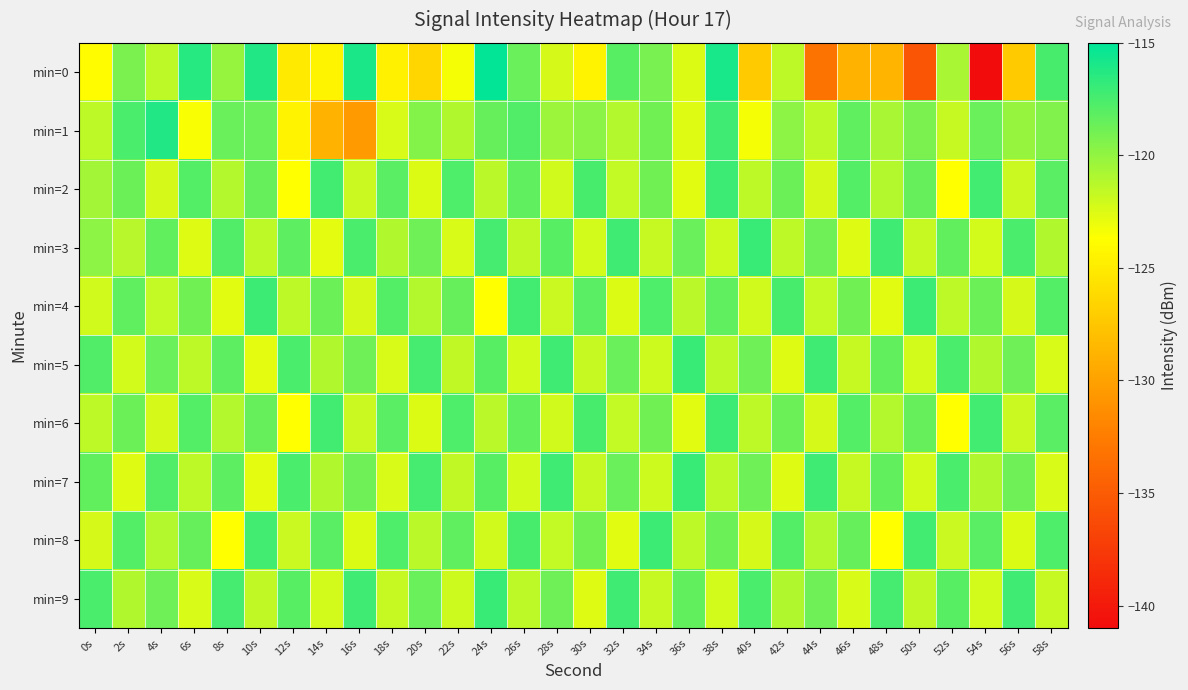

Reading left to right, list all the values displayed in this chart.

min=0: 0s=-123.9	2s=-119.2	4s=-121.5	6s=-116.4	8s=-120.2	10s=-116.2	12s=-125.1	14s=-124.4	16s=-116.0	18s=-124.6	20s=-126.4	22s=-123.4	24s=-115.2	26s=-118.6	28s=-122.3	30s=-124.5	32s=-118.0	34s=-119.1	36s=-122.5	38s=-115.8	40s=-127.2	42s=-121.4	44s=-133.2	46s=-128.9	48s=-128.7	50s=-135.5	52s=-120.7	54s=-140.9	56s=-127.2	58s=-117.5
min=1: 0s=-121.4	2s=-117.6	4s=-116.1	6s=-123.4	8s=-118.6	10s=-118.6	12s=-124.5	14s=-128.7	16s=-130.4	18s=-122.4	20s=-119.5	22s=-121.0	24s=-118.5	26s=-117.8	28s=-120.3	30s=-119.7	32s=-121.1	34s=-118.9	36s=-122.6	38s=-117.2	40s=-123.4	42s=-119.8	44s=-121.5	46s=-118.3	48s=-120.7	50s=-119.2	52s=-121.8	54s=-118.6	56s=-120.1	58s=-119.4
min=2: 0s=-120.5	2s=-118.7	4s=-122.3	6s=-117.9	8s=-121.1	10s=-118.5	12s=-123.7	14s=-117.3	16s=-121.9	18s=-118.1	20s=-122.5	22s=-117.7	24s=-121.3	26s=-118.3	28s=-122.1	30s=-117.5	32s=-121.7	34s=-118.9	36s=-122.7	38s=-117.1	40s=-121.5	42s=-118.7	44s=-122.3	46s=-117.9	48s=-121.1	50s=-118.5	52s=-123.7	54s=-117.3	56s=-121.9	58s=-118.1
min=3: 0s=-119.8	2s=-121.2	4s=-118.4	6s=-122.6	8s=-117.8	10s=-121.4	12s=-118.2	14s=-122.8	16s=-117.6	18s=-121.0	20s=-118.8	22s=-122.4	24s=-117.4	26s=-121.6	28s=-118.0	30s=-122.2	32s=-117.2	34s=-121.8	36s=-118.6	38s=-122.0	40s=-117.0	42s=-121.4	44s=-118.8	46s=-122.6	48s=-117.2	50s=-121.8	52s=-118.4	54s=-122.2	56s=-117.6	58s=-121.0
min=4: 0s=-122.1	2s=-118.3	4s=-121.7	6s=-118.9	8s=-122.7	10s=-117.1	12s=-121.5	14s=-118.7	16s=-122.3	18s=-117.9	20s=-121.1	22s=-118.5	24s=-123.7	26s=-117.3	28s=-121.9	30s=-118.1	32s=-122.5	34s=-117.7	36s=-121.3	38s=-118.3	40s=-122.1	42s=-117.5	44s=-121.7	46s=-118.9	48s=-122.7	50s=-117.1	52s=-121.5	54s=-118.7	56s=-122.3	58s=-117.9
min=5: 0s=-117.8	2s=-122.2	4s=-118.6	6s=-121.4	8s=-118.2	10s=-122.8	12s=-117.6	14s=-121.0	16s=-118.8	18s=-122.4	20s=-117.4	22s=-121.6	24s=-118.0	26s=-122.2	28s=-117.2	30s=-121.8	32s=-118.6	34s=-122.0	36s=-117.0	38s=-121.4	40s=-118.8	42s=-122.6	44s=-117.2	46s=-121.8	48s=-118.4	50s=-122.2	52s=-117.6	54s=-121.0	56s=-118.8	58s=-122.4
min=6: 0s=-121.5	2s=-118.7	4s=-122.3	6s=-117.9	8s=-121.1	10s=-118.5	12s=-123.7	14s=-117.3	16s=-121.9	18s=-118.1	20s=-122.5	22s=-117.7	24s=-121.3	26s=-118.3	28s=-122.1	30s=-117.5	32s=-121.7	34s=-118.9	36s=-122.7	38s=-117.1	40s=-121.5	42s=-118.7	44s=-122.3	46s=-117.9	48s=-121.1	50s=-118.5	52s=-123.7	54s=-117.3	56s=-121.9	58s=-118.1
min=7: 0s=-118.4	2s=-122.6	4s=-117.8	6s=-121.4	8s=-118.2	10s=-122.8	12s=-117.6	14s=-121.0	16s=-118.8	18s=-122.4	20s=-117.4	22s=-121.6	24s=-118.0	26s=-122.2	28s=-117.2	30s=-121.8	32s=-118.6	34s=-122.0	36s=-117.0	38s=-121.4	40s=-118.8	42s=-122.6	44s=-117.2	46s=-121.8	48s=-118.4	50s=-122.2	52s=-117.6	54s=-121.0	56s=-118.8	58s=-122.4
min=8: 0s=-122.3	2s=-117.9	4s=-121.1	6s=-118.5	8s=-123.7	10s=-117.3	12s=-121.9	14s=-118.1	16s=-122.5	18s=-117.7	20s=-121.3	22s=-118.3	24s=-122.1	26s=-117.5	28s=-121.7	30s=-118.9	32s=-122.7	34s=-117.1	36s=-121.5	38s=-118.7	40s=-122.3	42s=-117.9	44s=-121.1	46s=-118.5	48s=-123.7	50s=-117.3	52s=-121.9	54s=-118.1	56s=-122.5	58s=-117.7
min=9: 0s=-117.6	2s=-121.0	4s=-118.8	6s=-122.4	8s=-117.4	10s=-121.6	12s=-118.0	14s=-122.2	16s=-117.2	18s=-121.8	20s=-118.6	22s=-122.0	24s=-117.0	26s=-121.4	28s=-118.8	30s=-122.6	32s=-117.2	34s=-121.8	36s=-118.4	38s=-122.2	40s=-117.6	42s=-121.0	44s=-118.8	46s=-122.4	48s=-117.4	50s=-121.6	52s=-118.0	54s=-122.2	56s=-117.2	58s=-121.8